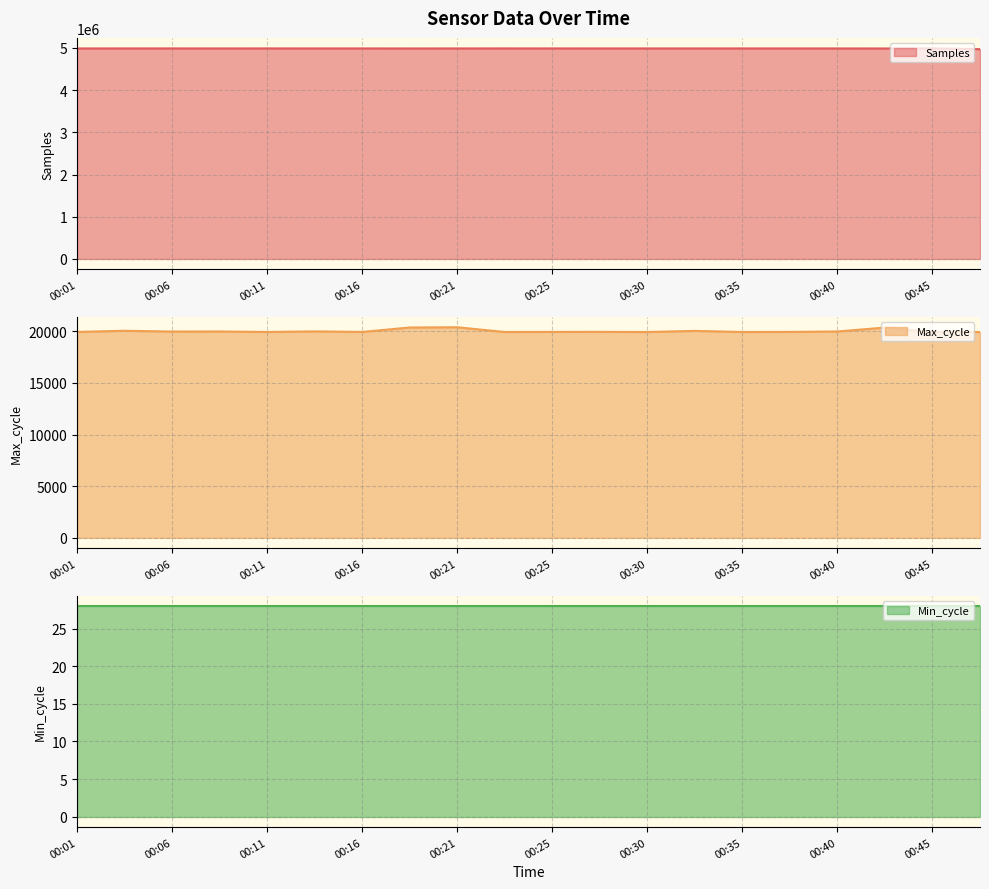

How many values in the Max_cycle series are below 19937?

10